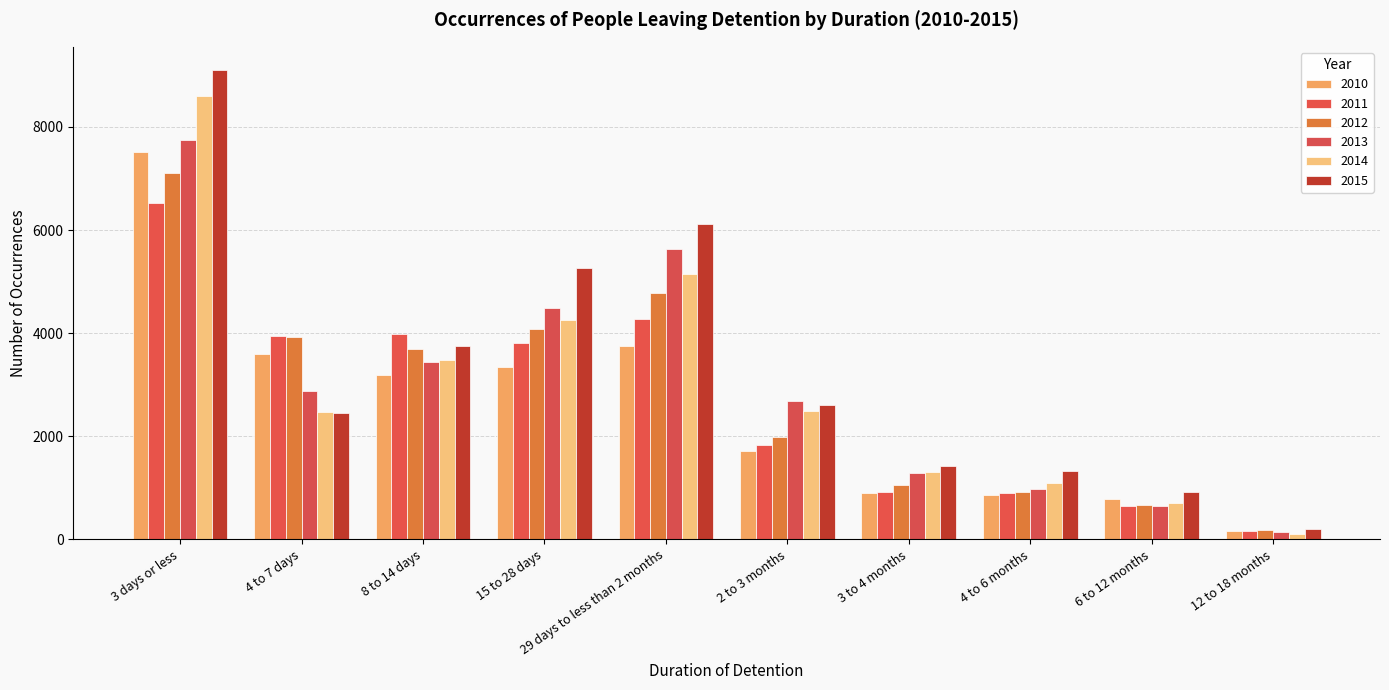

Which series has the largest total across all categories?

2015